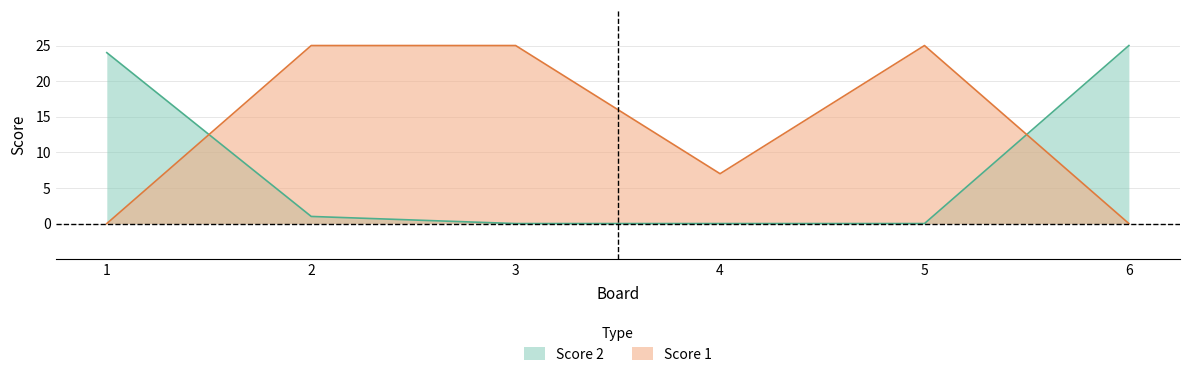

List the series in order of their overall mean, highest first.

Score 1, Score 2